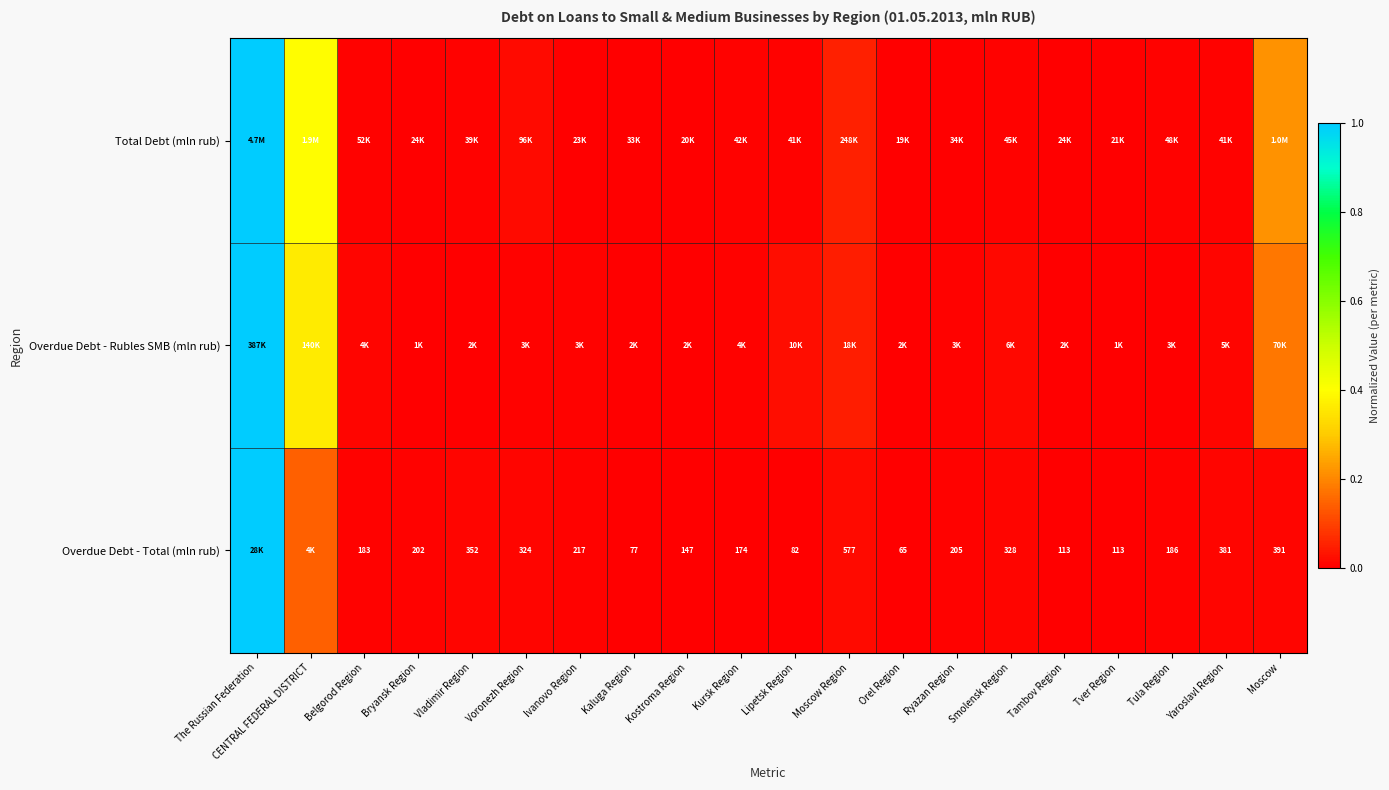

The value of Overdue Debt - Total (mln rub) at CENTRAL FEDERAL DISTRICT is 0.1. True or false?

False